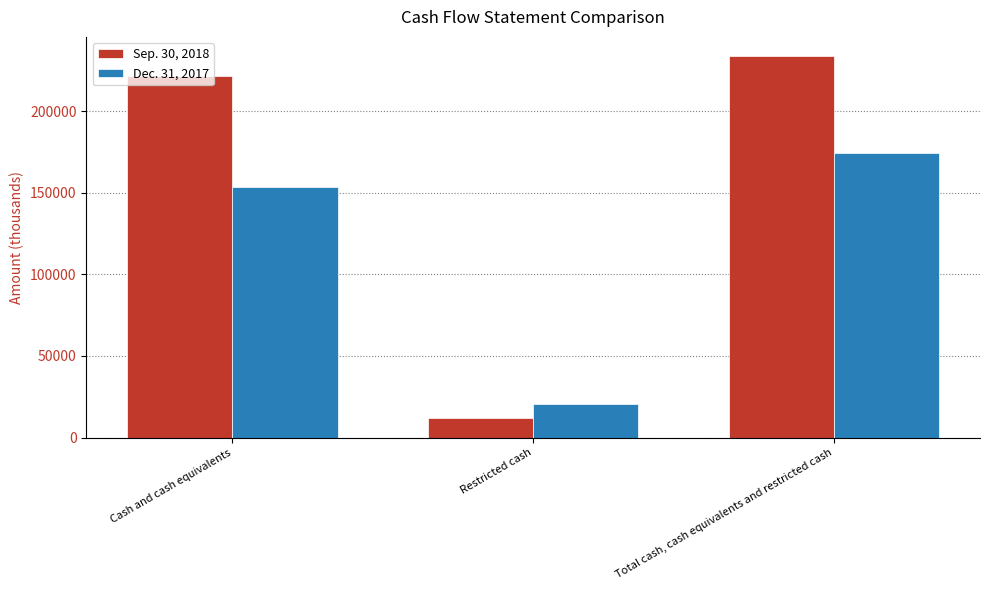

Where is Dec. 31, 2017 nearest to the value 97681?

Cash and cash equivalents